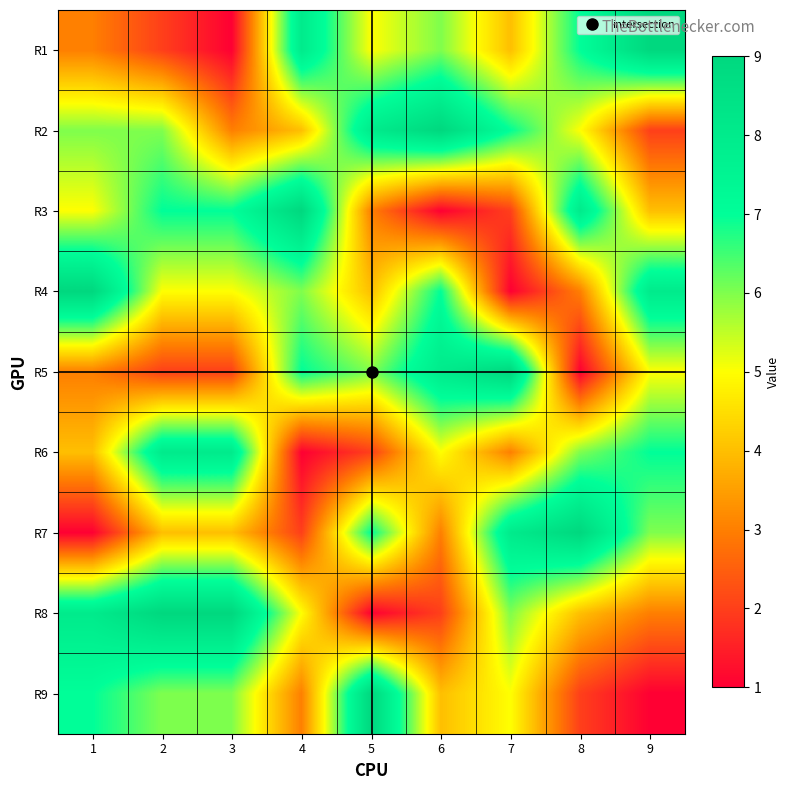

What is the spread (max minus min) of values at 2?

7